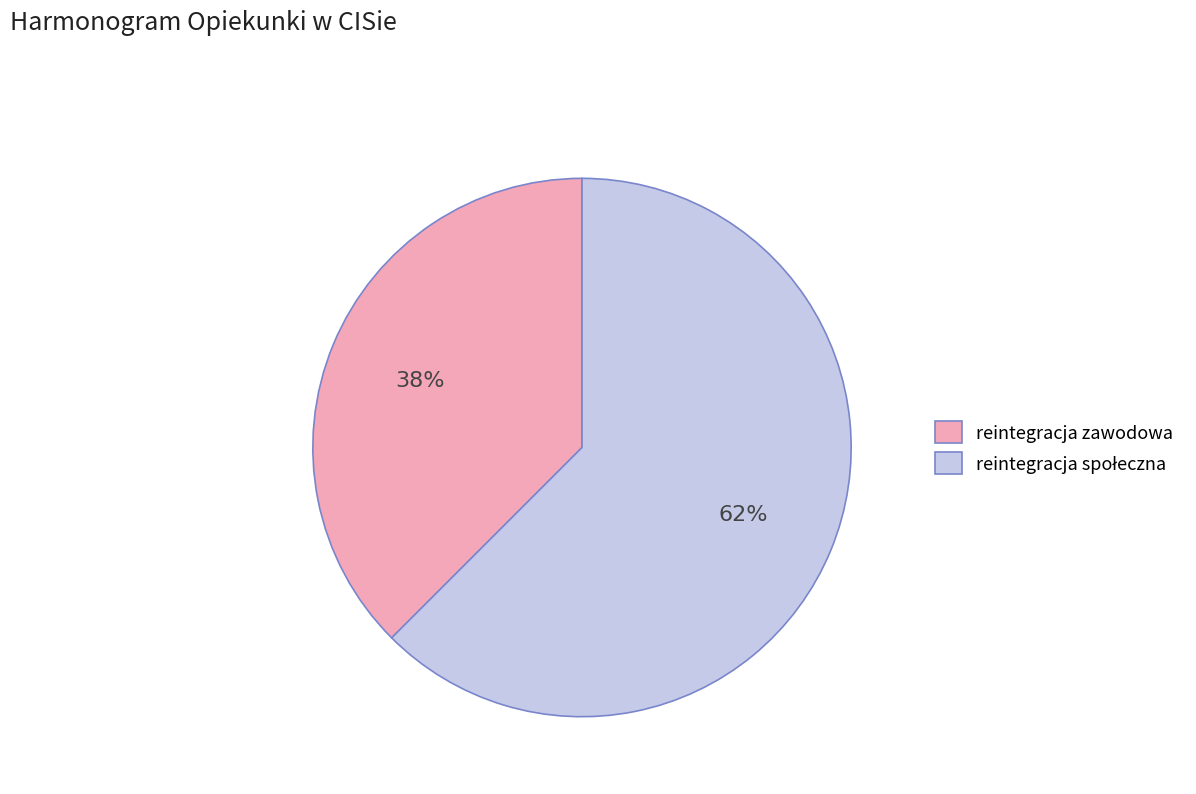

Is reintegracja zawodowa the majority of the pie?

No